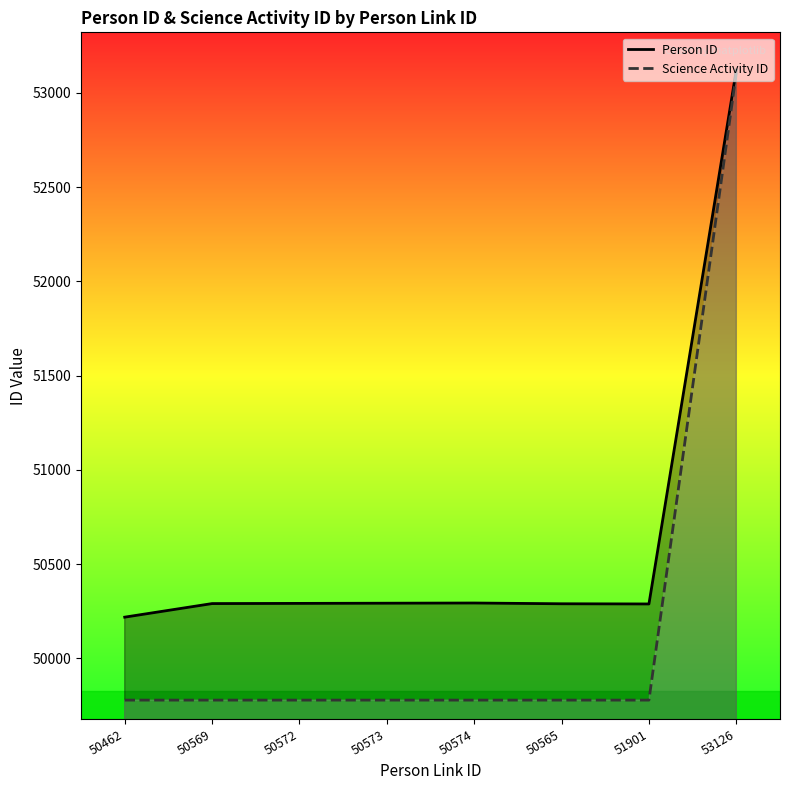

Which series has the largest total across all categories?

Person ID